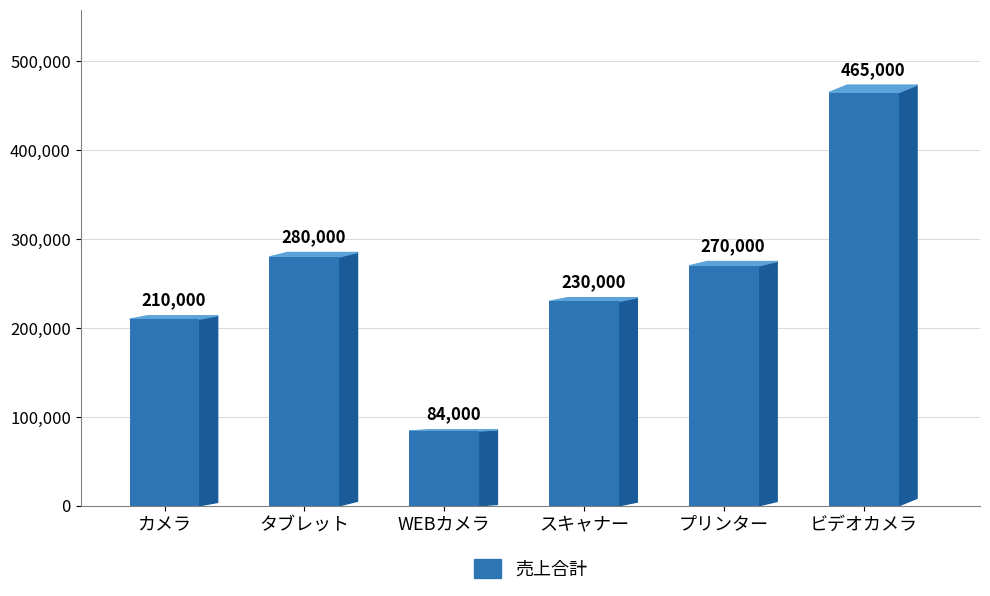

Count the number of categories in the chart.

6